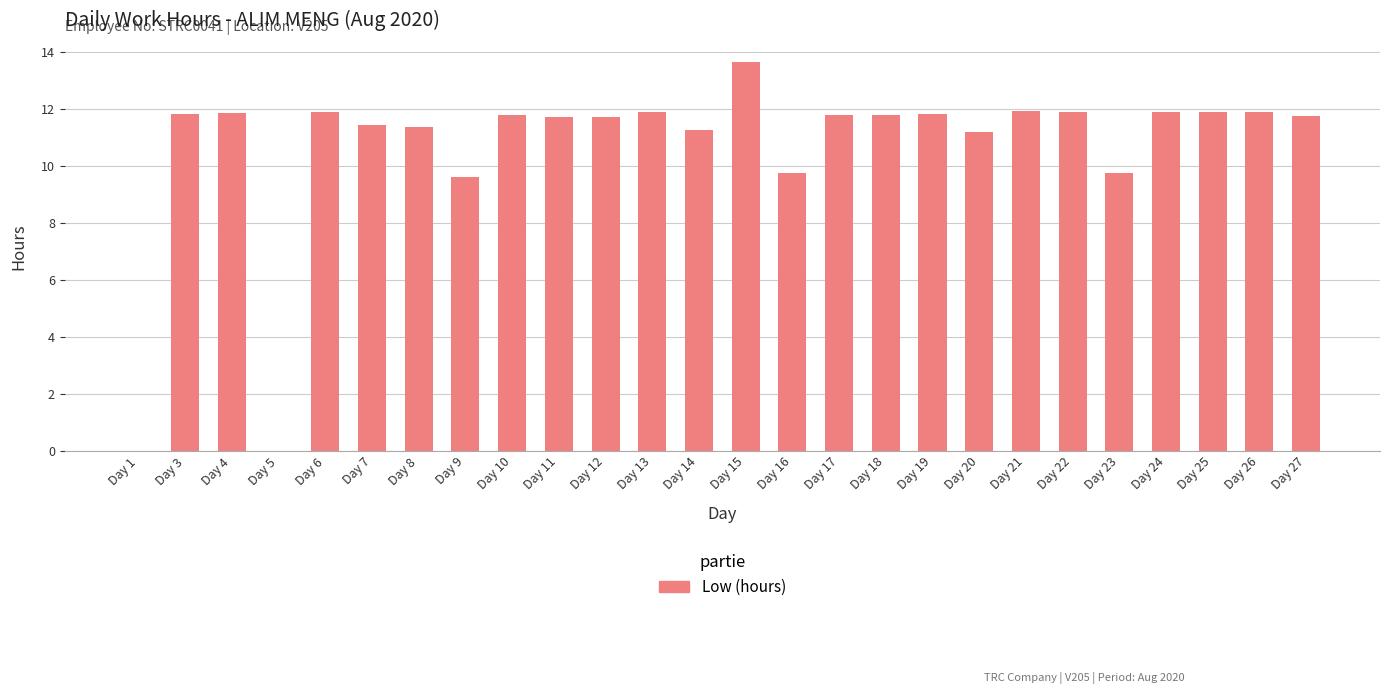

What is the approximate value at Day 12?

11.7